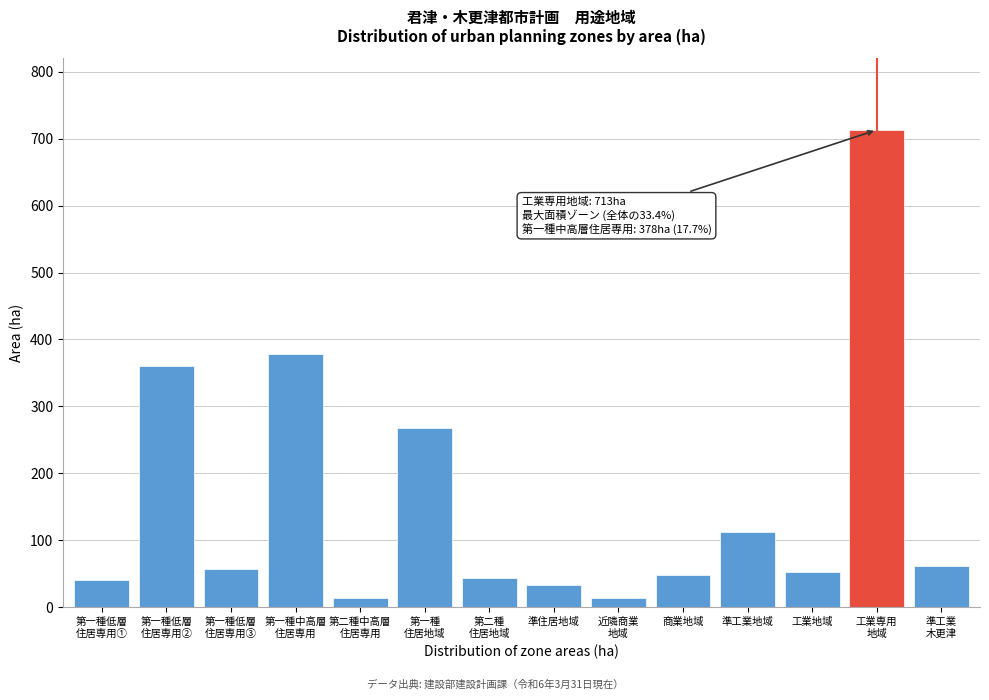

What is the greatest value displayed?

713